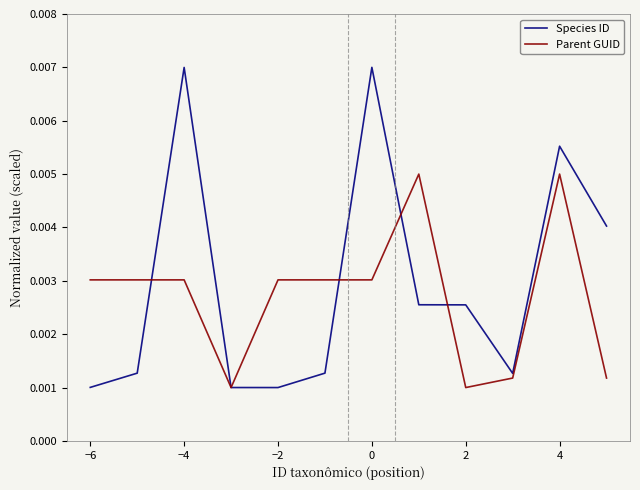

Which series has the largest range (max minus min)?

Species ID